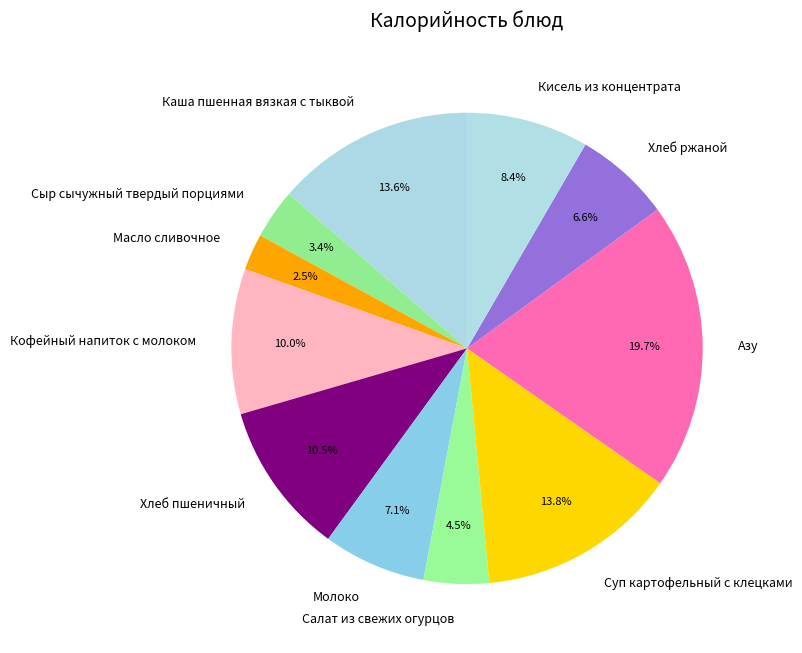

Does Салат из свежих огурцов account for over 50% of the chart?

No